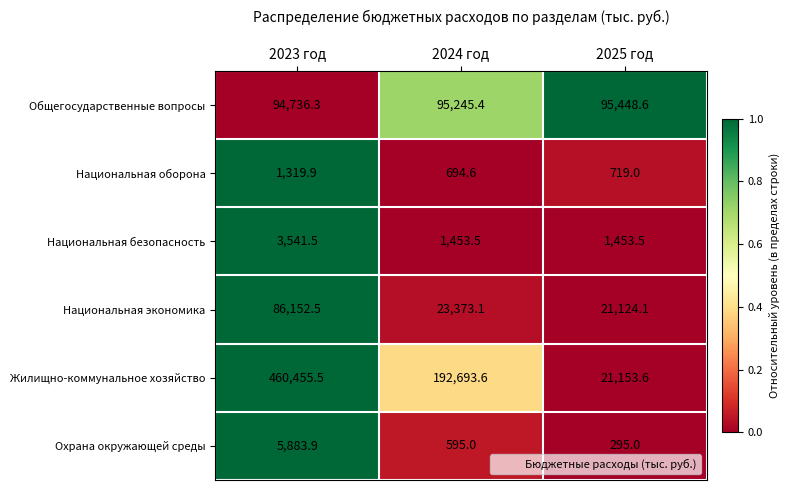

What is the minimum value for Национальная оборона?

694.6